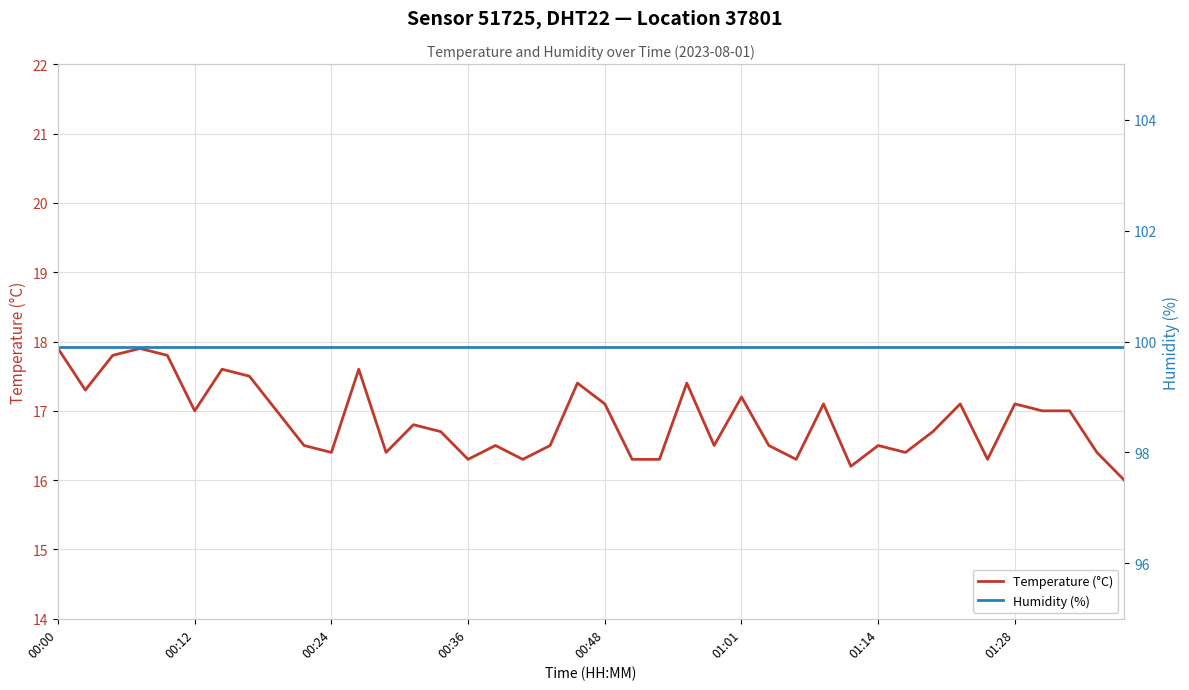

Between 00:00 and 19, which series saw the biggest shift?

Temperature (°C) — Sensor 51725, DHT22, Location 37801